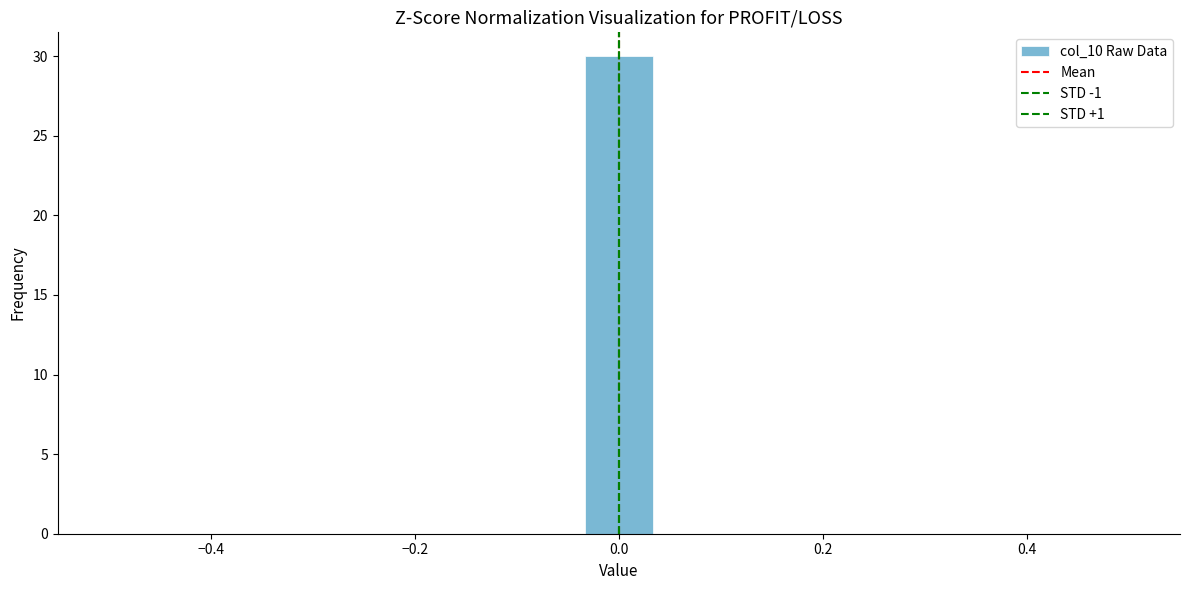

Around what value on the x-axis is the tallest bar? Give the approximate position of its centre, as read against the axis.

0.00